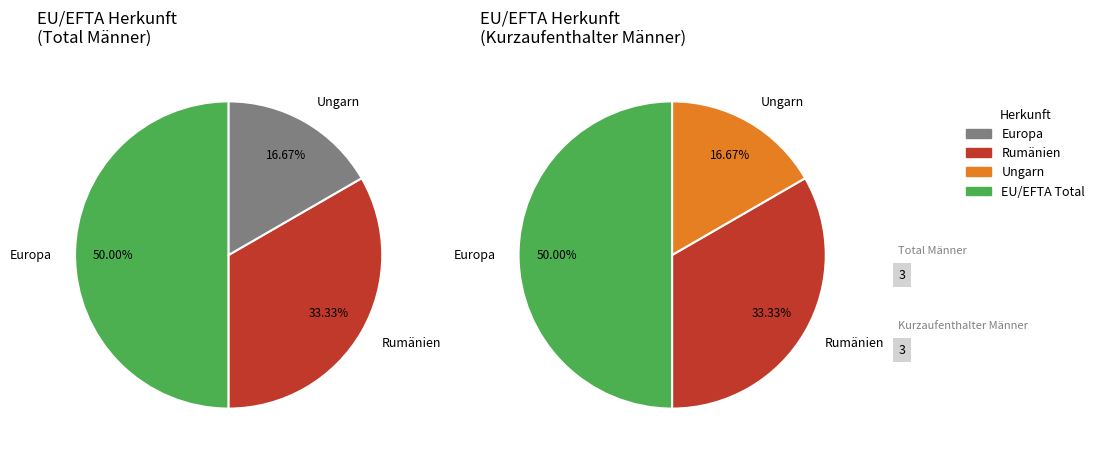

The Ungarn slice represents 17% of the pie. True or false?

True